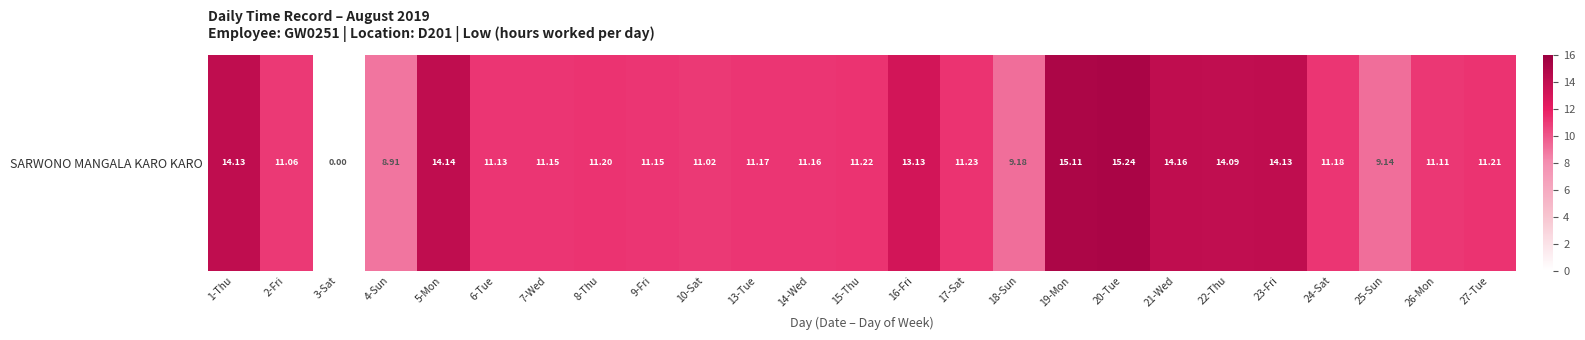

Which has a higher value, 26-Mon or 16-Fri?

16-Fri